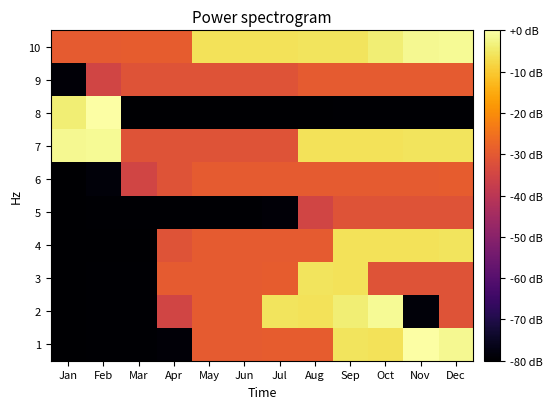

List the series in order of their peak value, lowest first.

5, 9, 6, 3, 4, 2, 7, 10, 1, 8